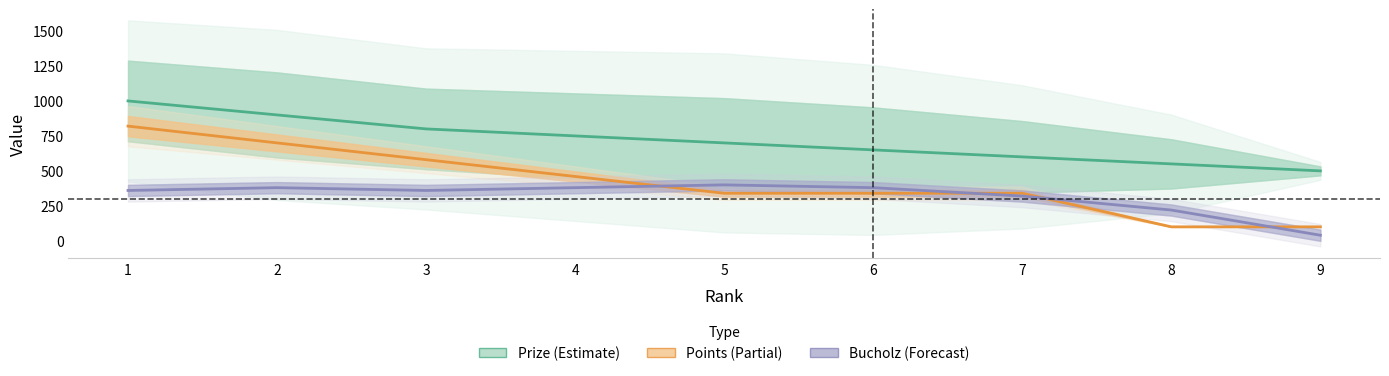

At which category is the sum across all series the highest?

1